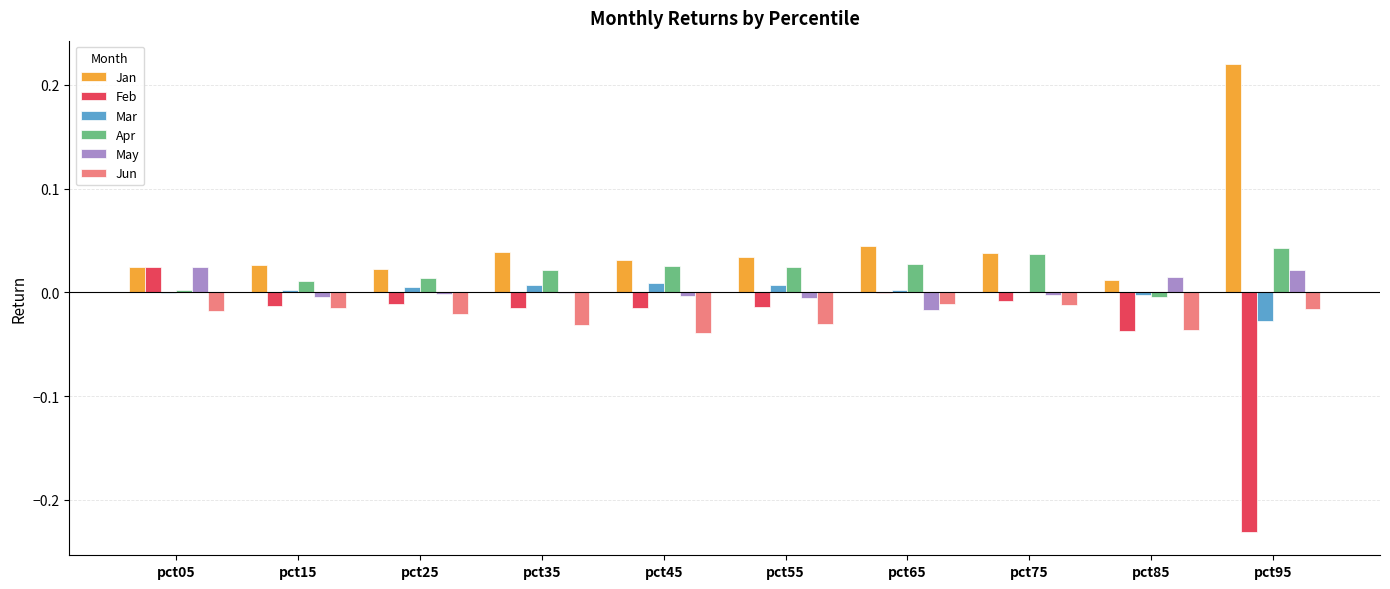

Is the value of Apr at pct65 greater than the value of Jun at pct05?

Yes